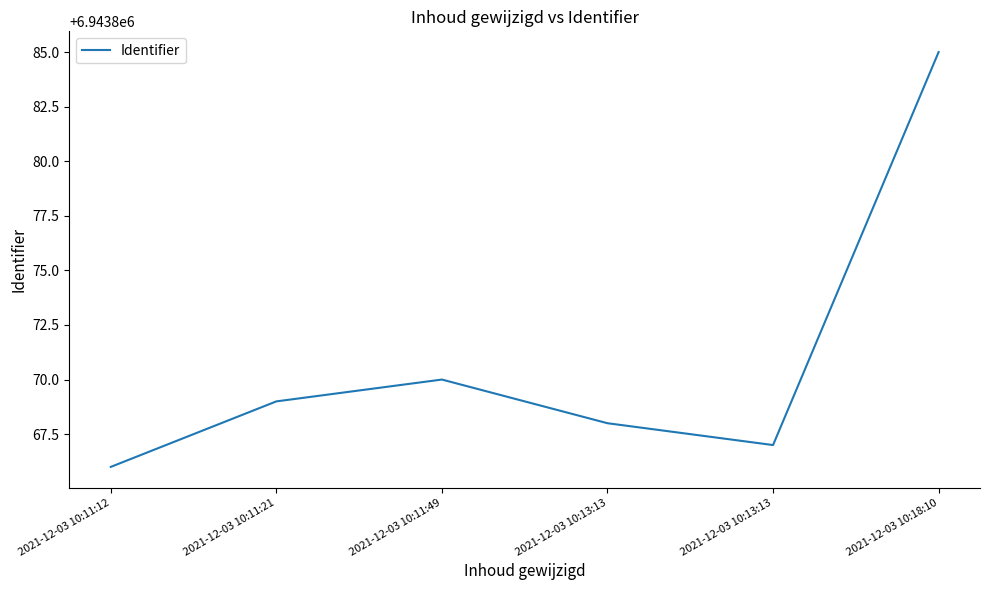

Where does the data first go above 6943869?

2021-12-03 10:11:49